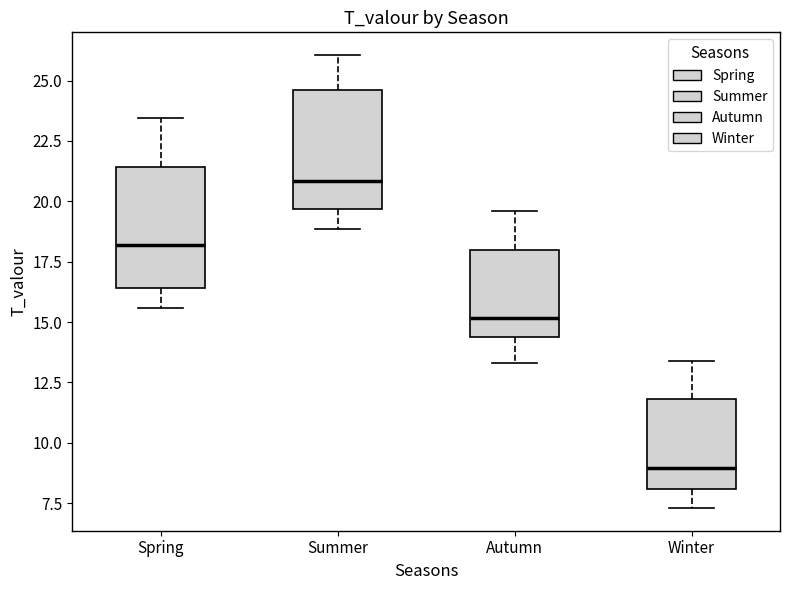

Reading left to right, transcribe this box plot: for each box, give where its median line is, the range the box spans, and where its two whiskers end, as read against the y-axis. The values are not printed on the chart, so give them approximately, as read against the axis.

Spring: median 18.0, box 16.5 to 21.5, whiskers 15.5 to 23.5
Summer: median 21.0, box 19.5 to 24.5, whiskers 19.0 to 26.0
Autumn: median 15.0, box 14.5 to 18.0, whiskers 13.5 to 19.5
Winter: median 9.0, box 8.0 to 12.0, whiskers 7.5 to 13.5